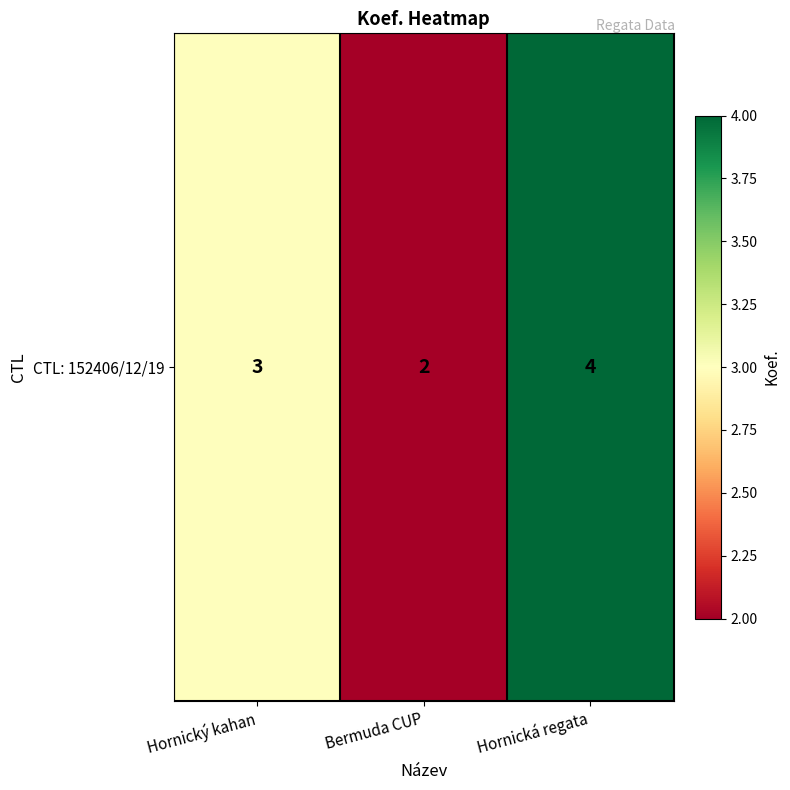

Reading right to left, list all the values displayed in this chart.

4	2	3